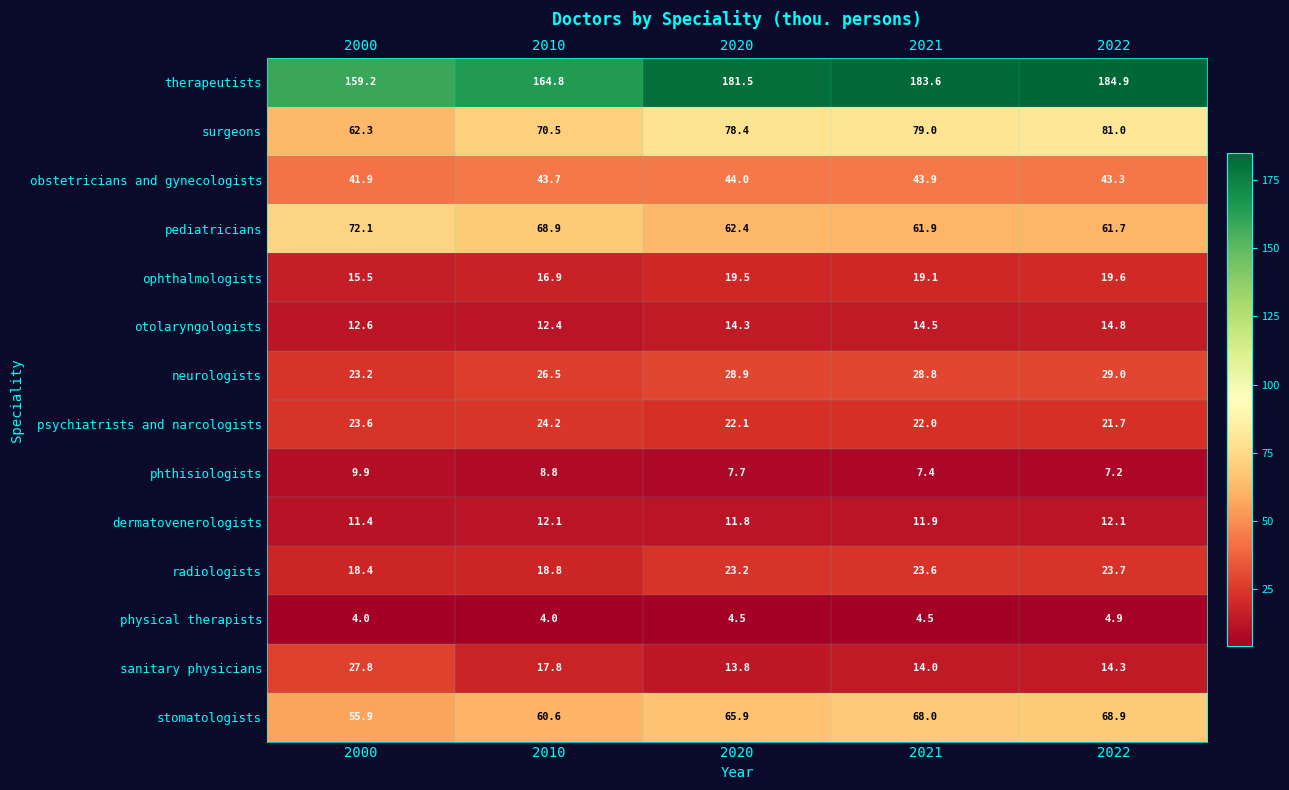

At how many categories does at least one series exceed 116?

5